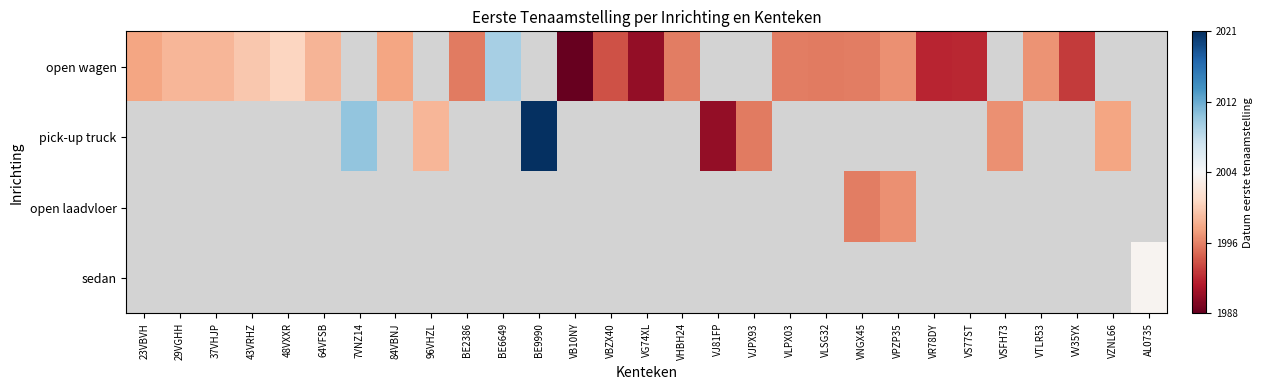

What is the greatest value displayed?

20210608.0